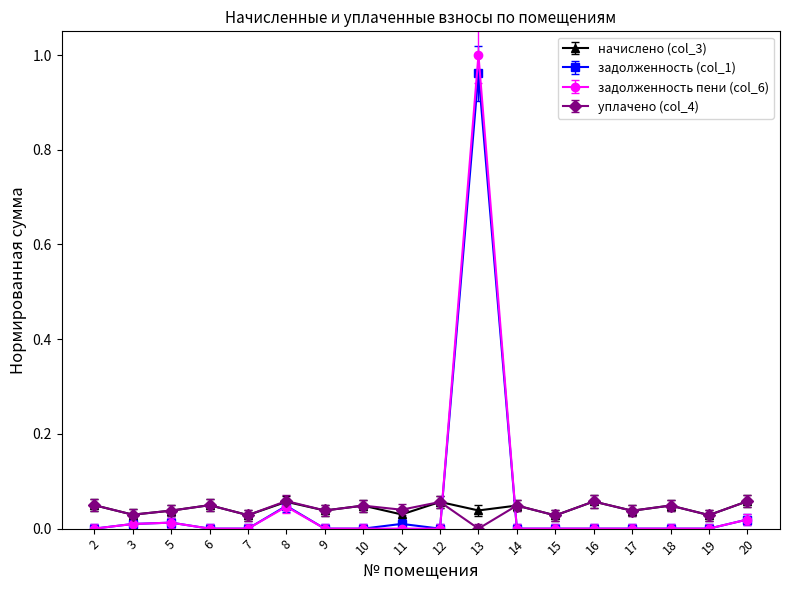

True or false: уплачено (col_4) has more than 2 interior local peaks.

True